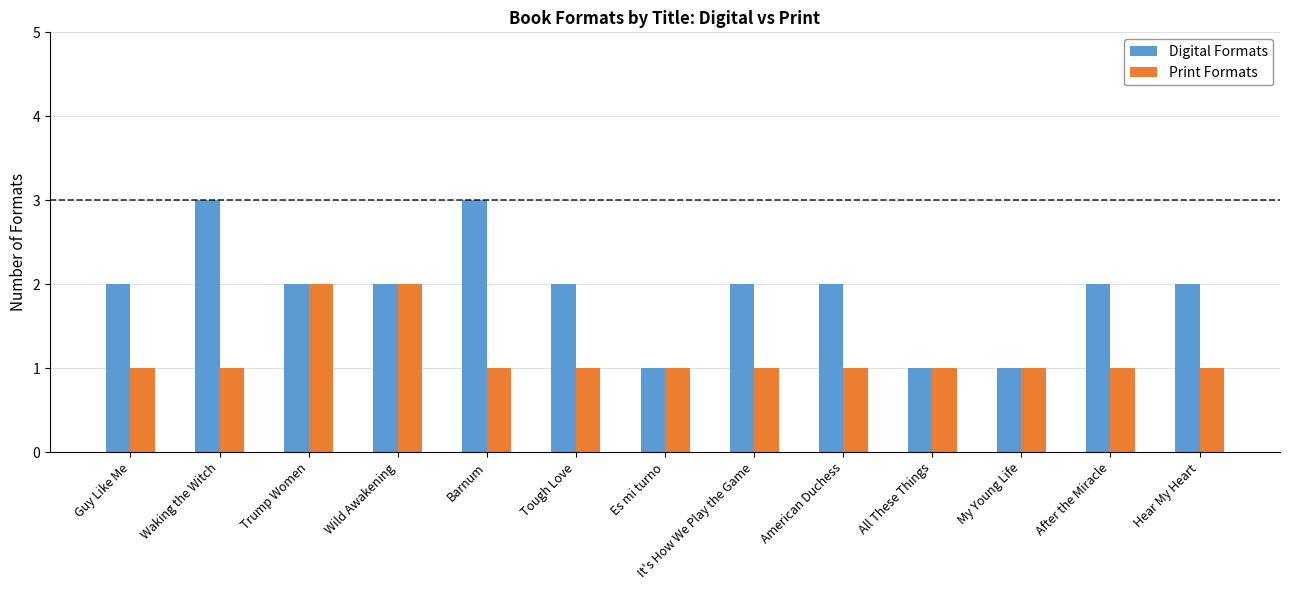

Are the bars horizontal?

No